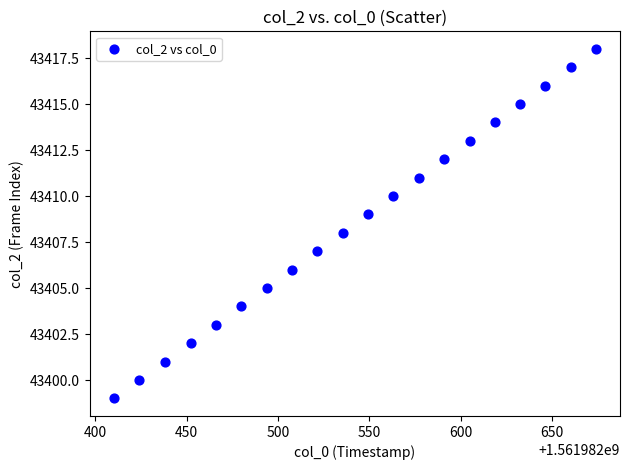

What is the range of Y values (max minus min)?

19